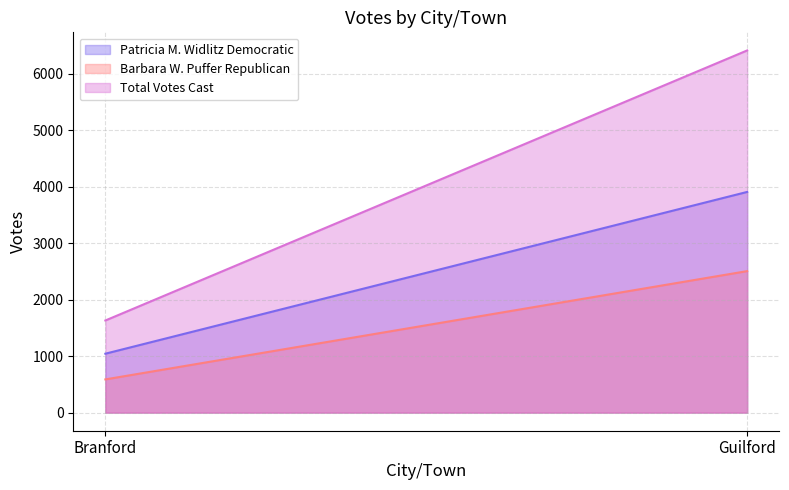

What is the total value across all series at Guilford?

12824